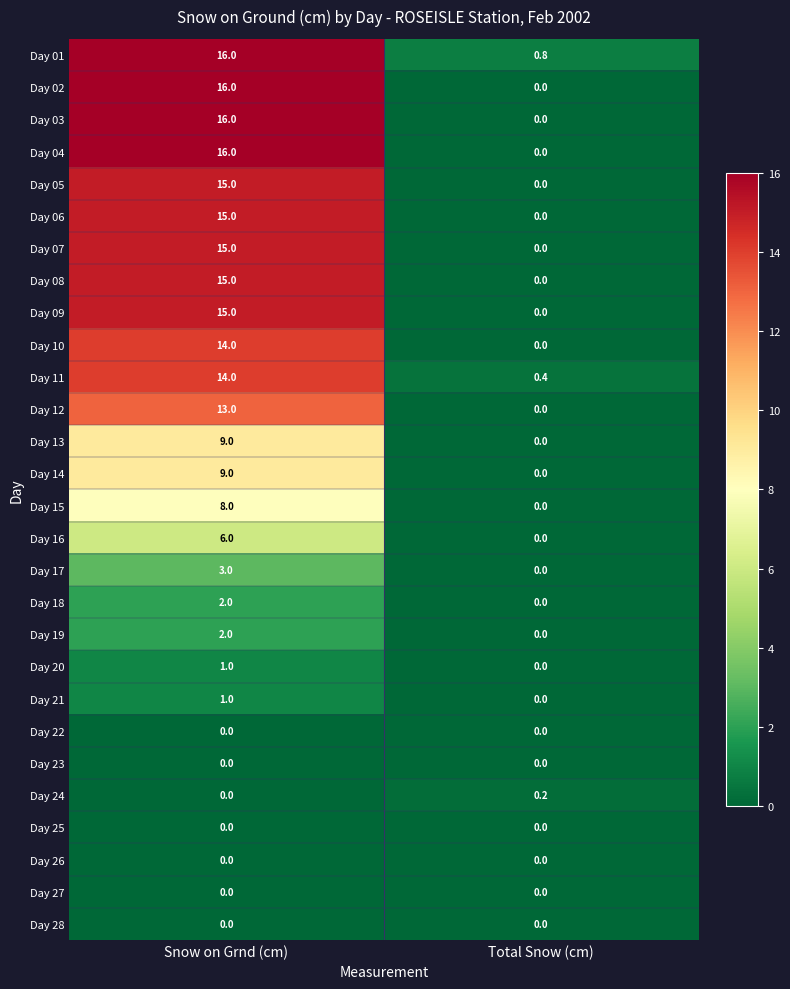

Is it true that Day 18 equals 0.0 at Total Snow (cm)?

True